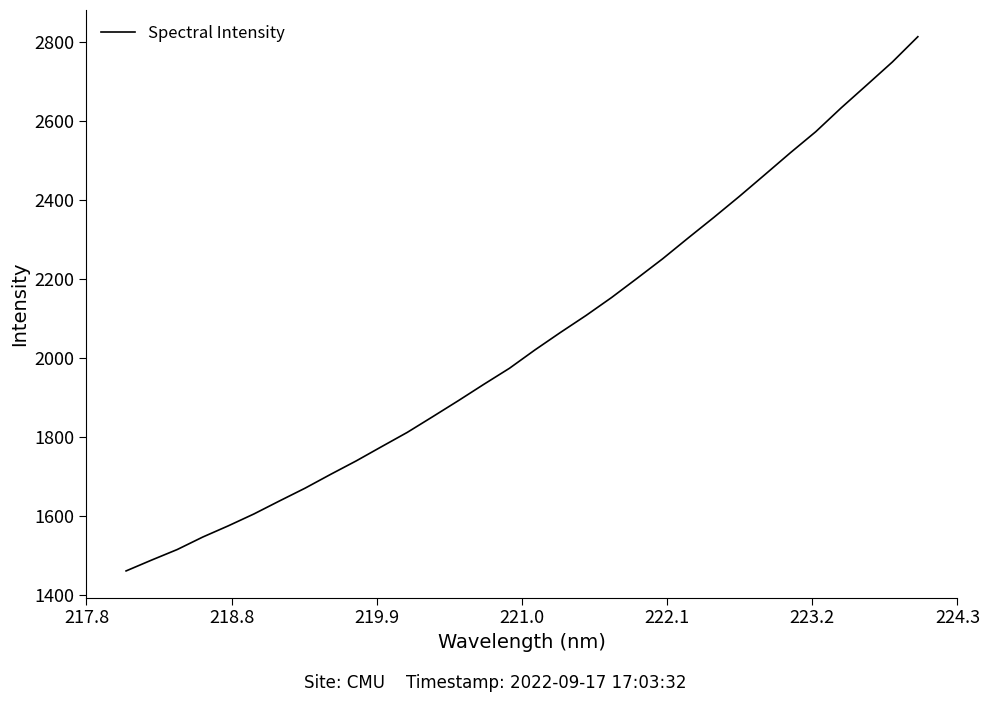

What is the difference between the maximum and minimum values?

1352.4